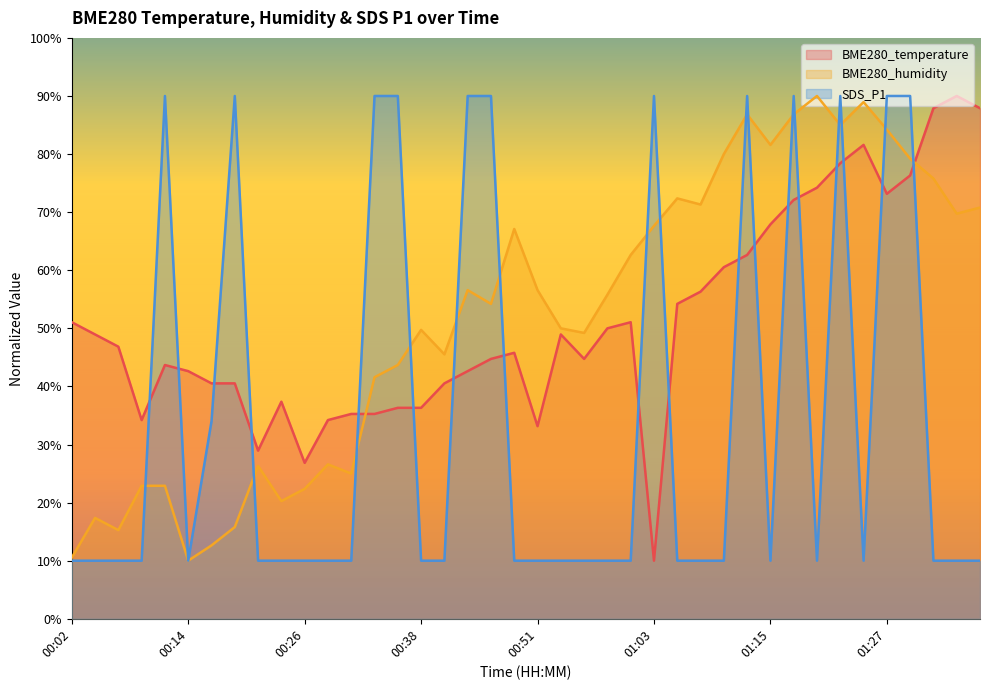

What is the label of the 32nd point from the right?

00:21